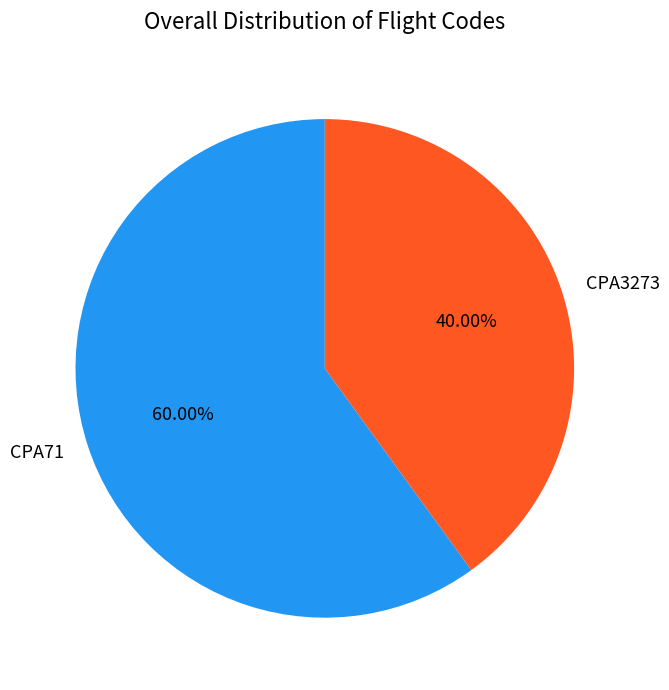

How many segments does this pie chart have?

2